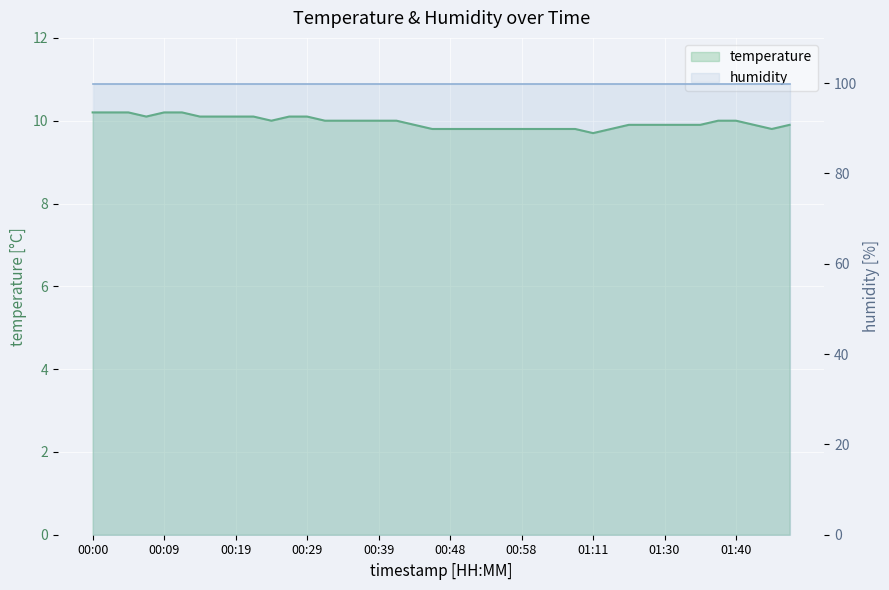

What is the change in value from 00:02 to 01:43?

-0.3